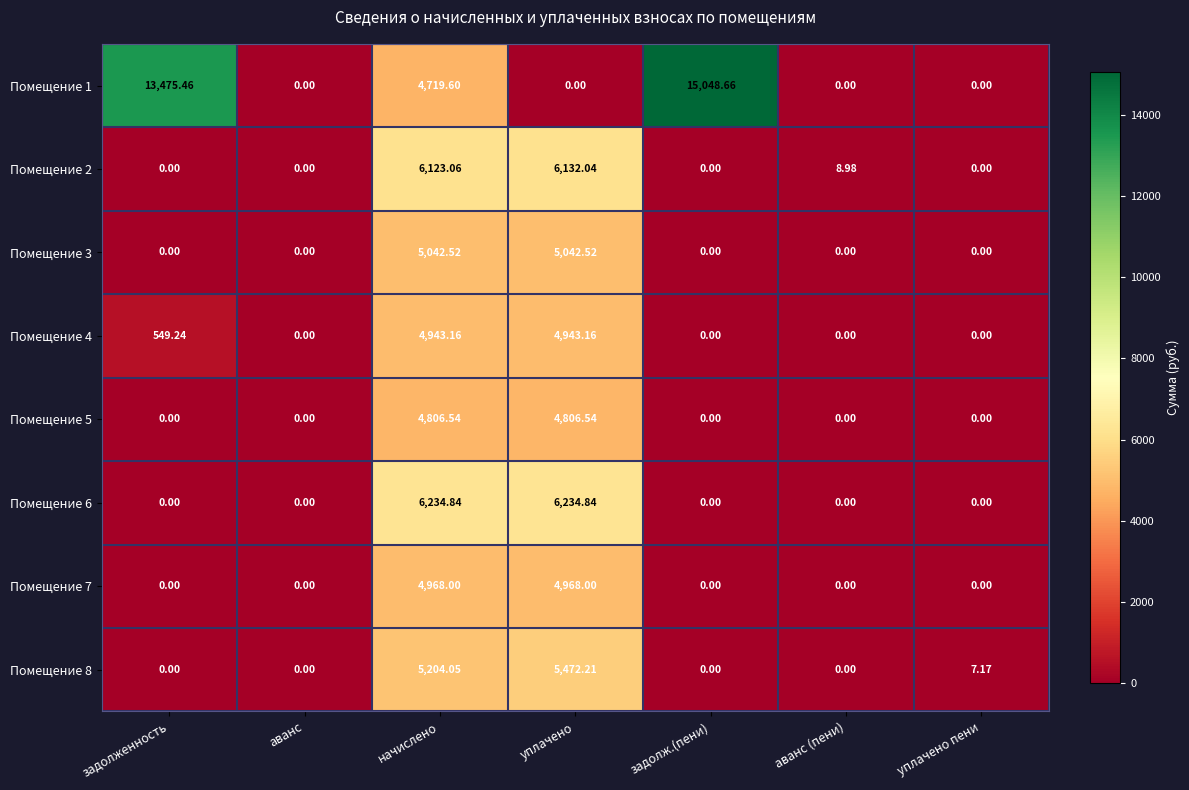

Count the number of categories in the chart.

7